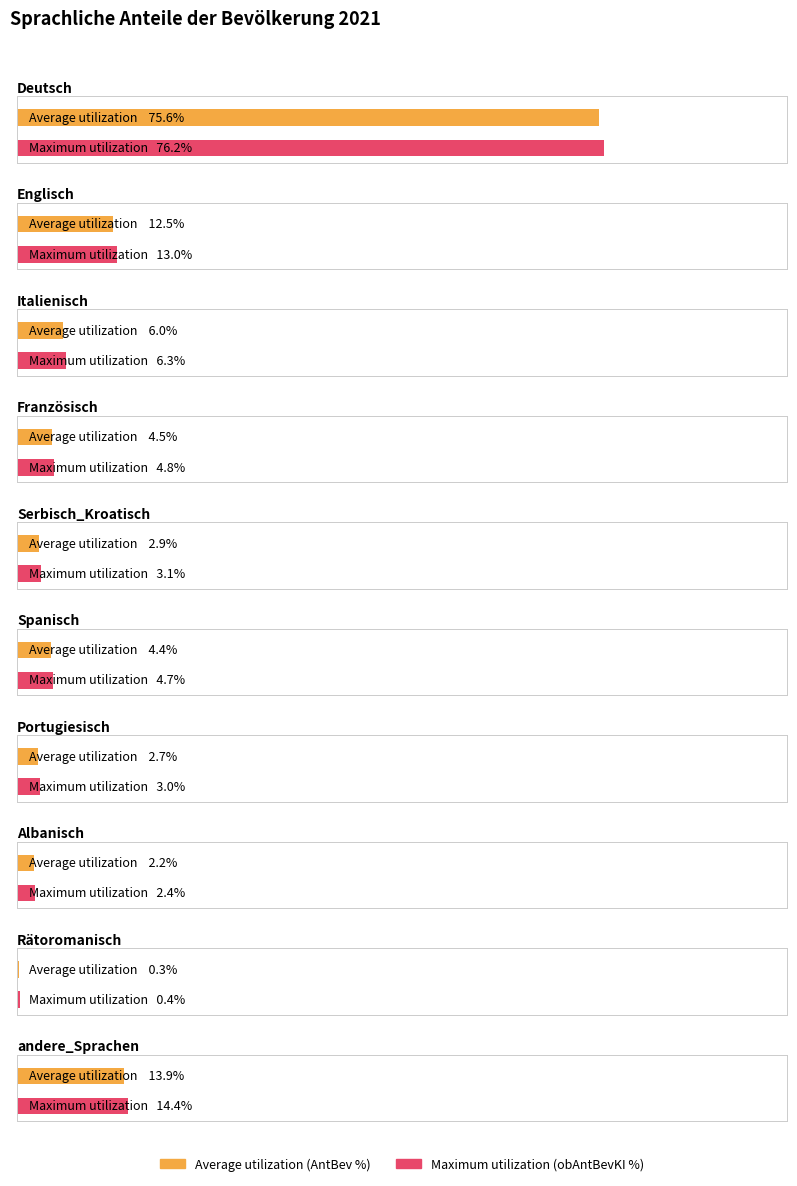

At which category is the sum across all series the highest?

Deutsch